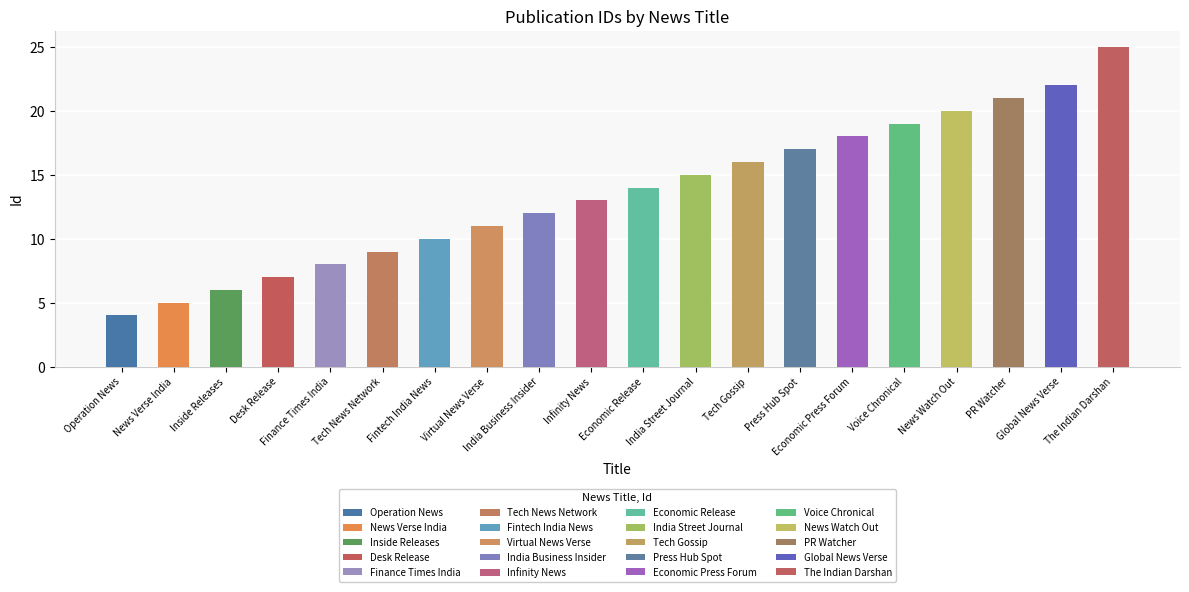

Reading left to right, extract all data points from this chart.

4	5	6	7	8	9	10	11	12	13	14	15	16	17	18	19	20	21	22	25